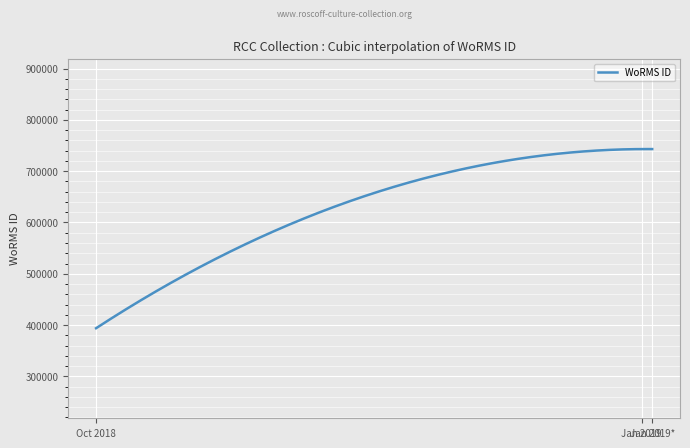

What is the greatest value displayed?

743099.5